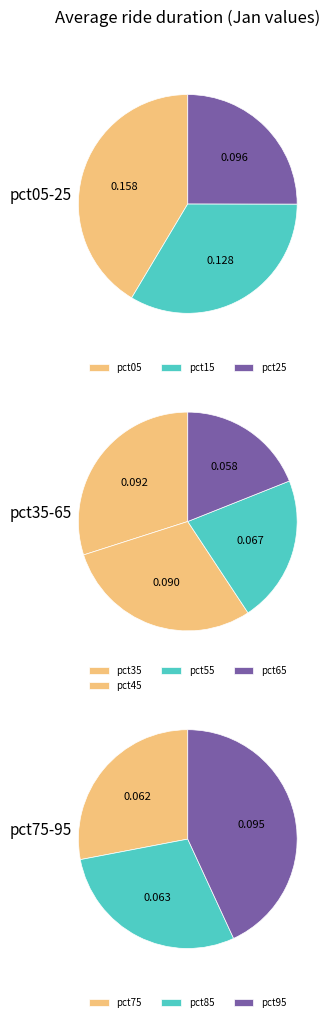

To the nearest percent, what is the average slice percentage?

10%